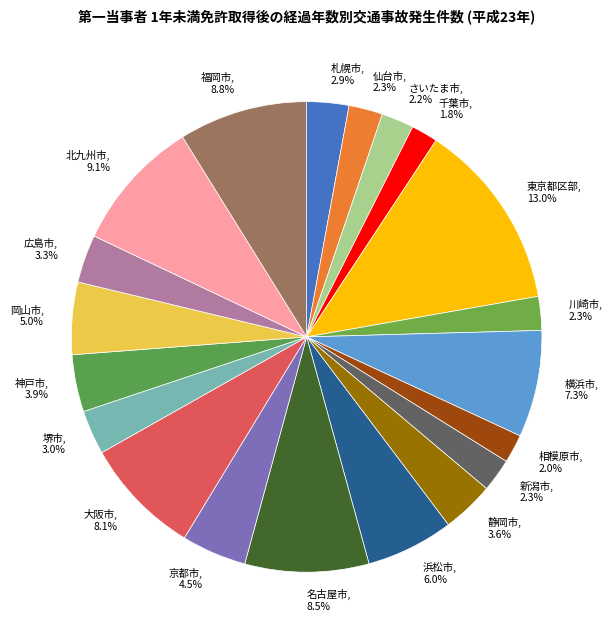

The 浜松市 slice represents 6% of the pie. True or false?

True